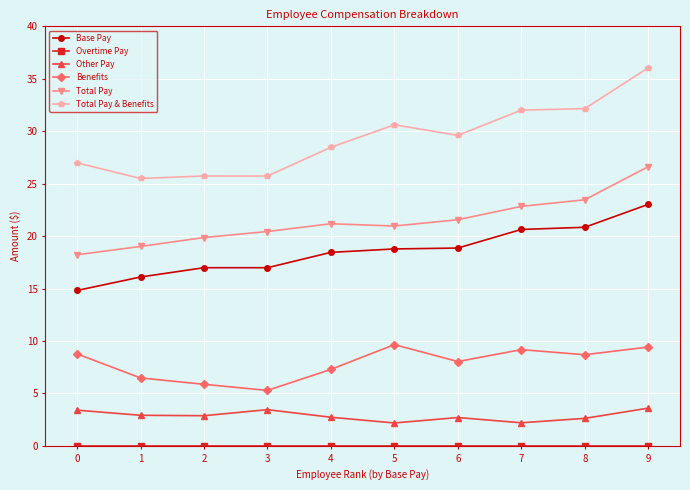

Between 8 and 9, which series saw the biggest shift?

Total Pay & Benefits